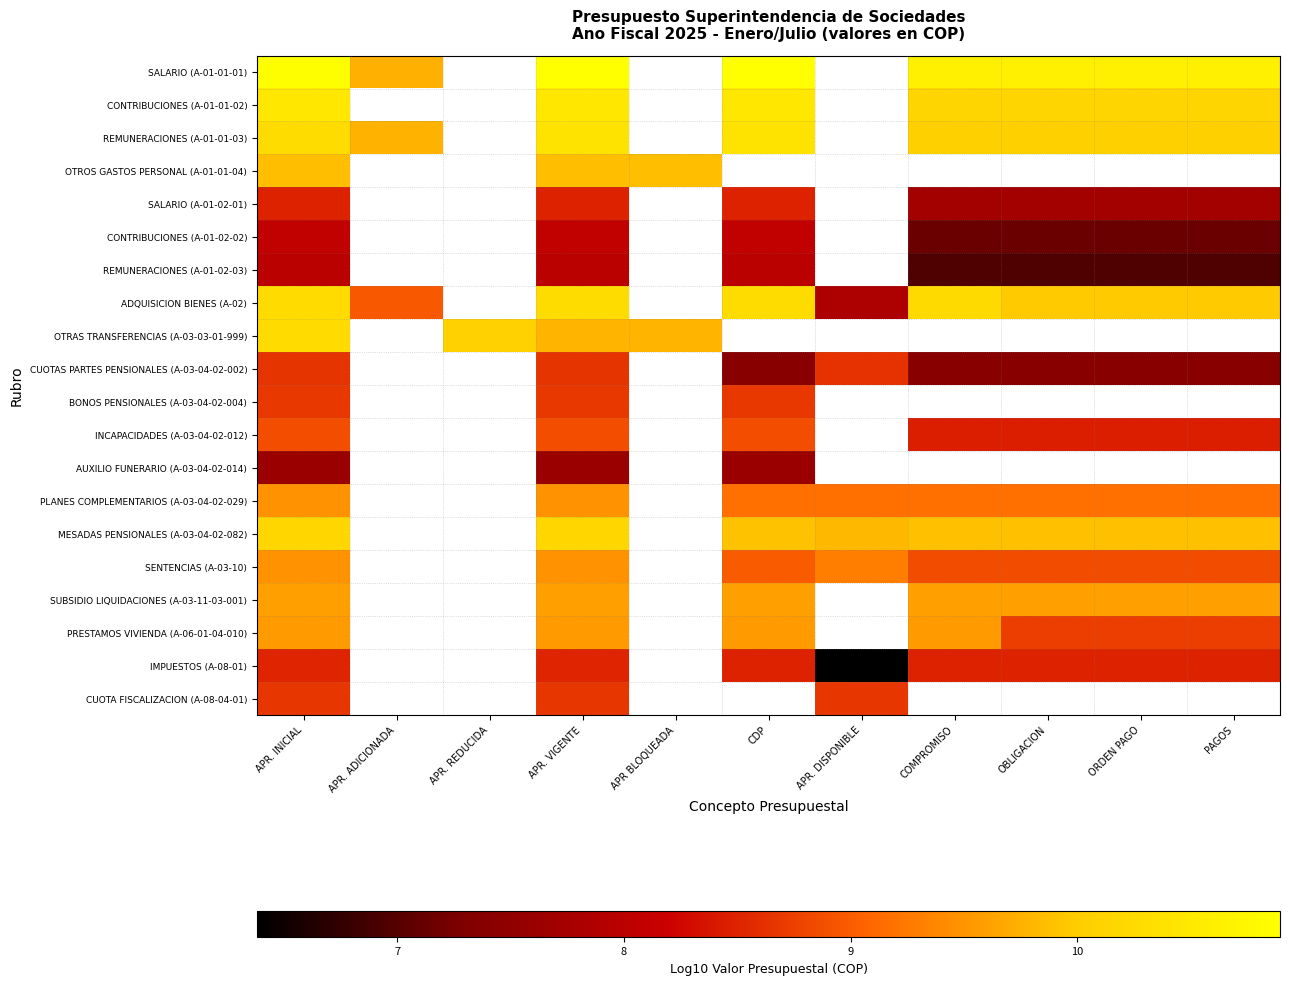

Where does the CONTRIBUCIONES (A-01-02-02) series first go above 8?

APR. INICIAL